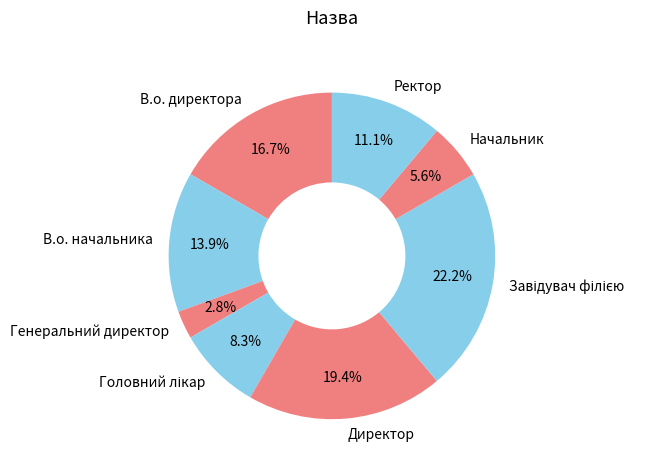

What percentage is NOT represented by Генеральний директор?

97.2%